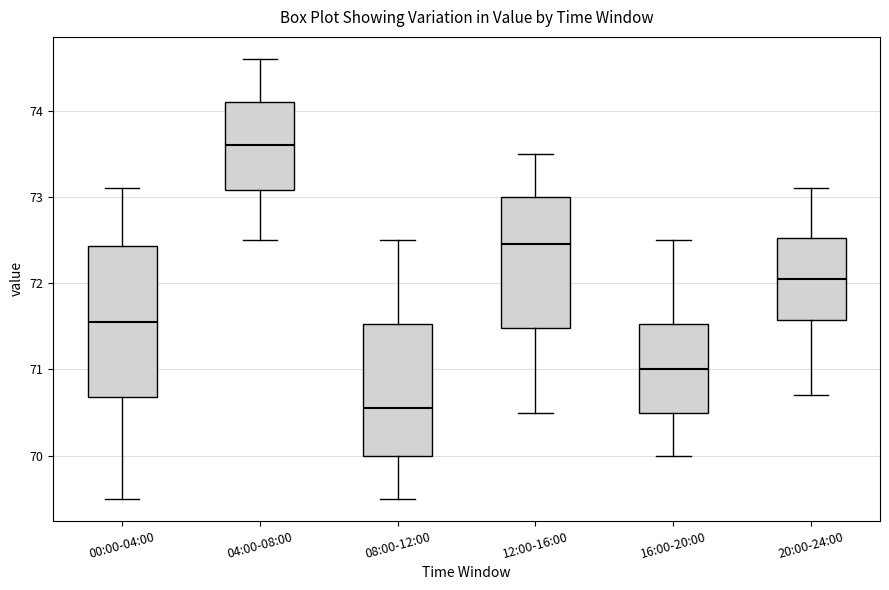

Where does the upper whisker of the box for 16:00-20:00 end on the y-axis? The values are not printed on the chart, so give them approximately, as read against the axis.

72.5